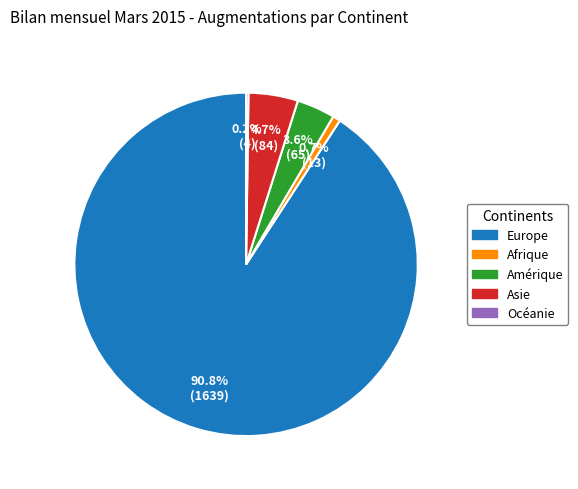

What percentage is the Europe slice, to the nearest percent?

91%